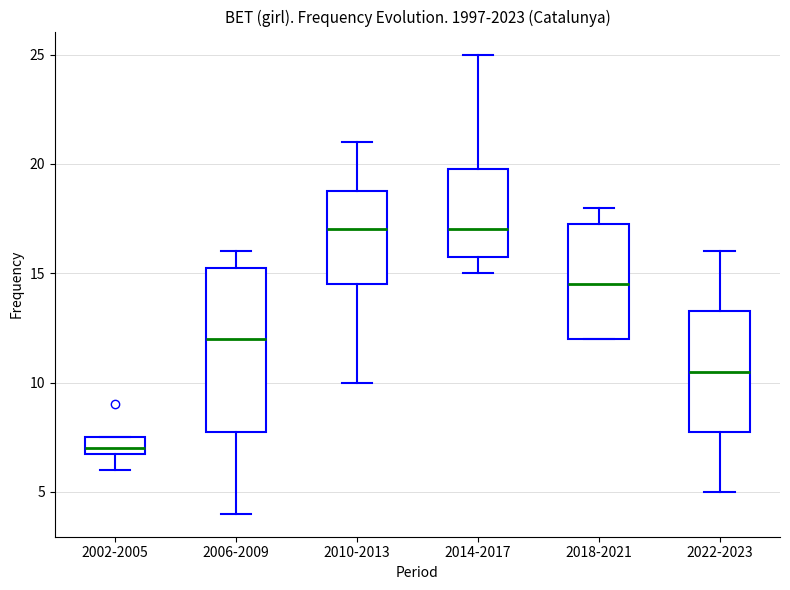

Where is the upper edge of the box for 2002-2005 on the y-axis? The values are not printed on the chart, so give them approximately, as read against the axis.

7.5